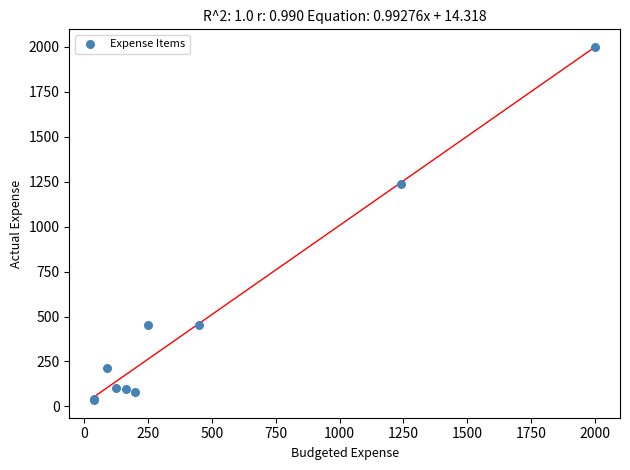

What Y value in the scatter plot is closest to 1017?

1240.0